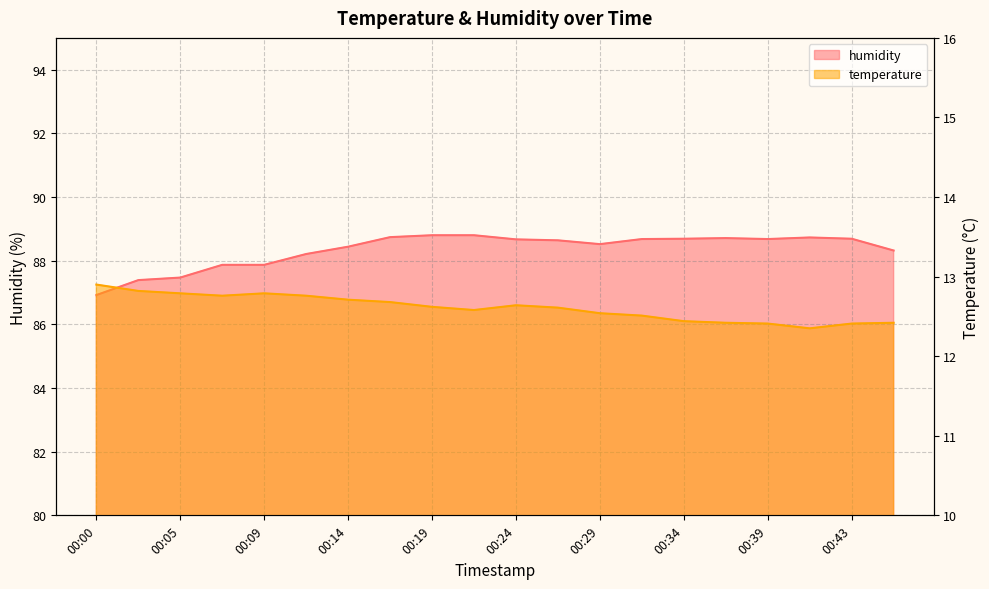

Reading right to left, list all the values displayed in this chart.

temperature: 00:46=12.4	00:43=12.4	00:41=12.3	00:39=12.4	00:36=12.4	00:34=12.4	00:31=12.5	00:29=12.5	00:26=12.6	00:24=12.6	00:22=12.6	00:19=12.6	00:17=12.7	00:14=12.7	00:12=12.8	00:09=12.8	00:07=12.8	00:05=12.8	00:02=12.8	00:00=12.9
humidity: 00:46=88.3	00:43=88.7	00:41=88.7	00:39=88.7	00:36=88.7	00:34=88.7	00:31=88.7	00:29=88.5	00:26=88.6	00:24=88.7	00:22=88.8	00:19=88.8	00:17=88.7	00:14=88.4	00:12=88.2	00:09=87.9	00:07=87.9	00:05=87.5	00:02=87.4	00:00=86.9